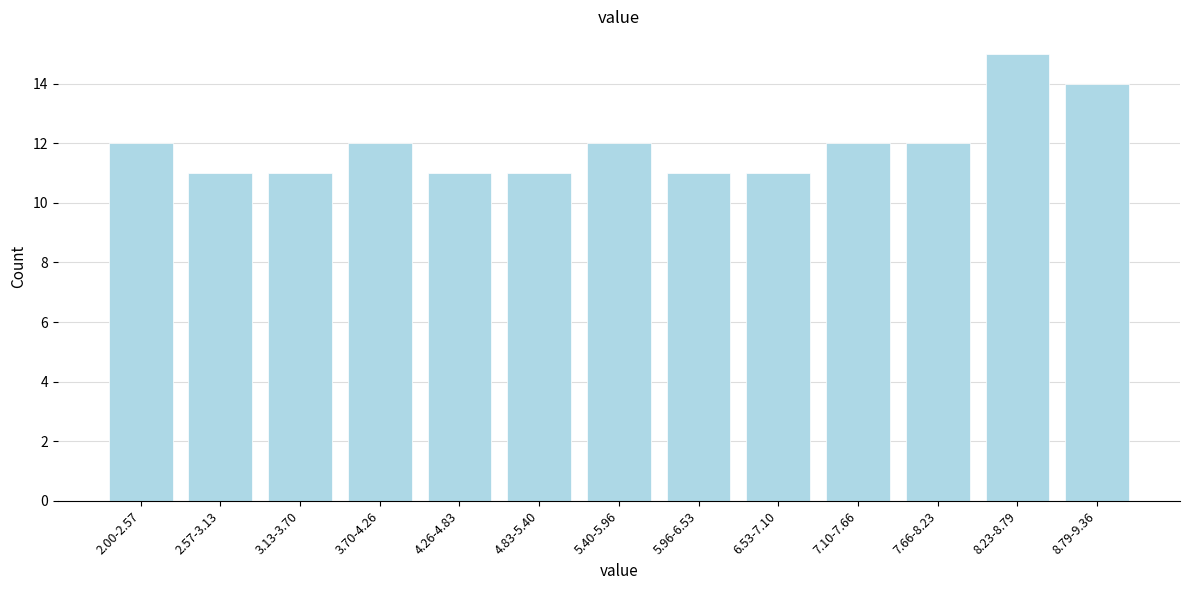

Reading right to left, transcribe all the data shown in this chart.

14	15	12	12	11	11	12	11	11	12	11	11	12